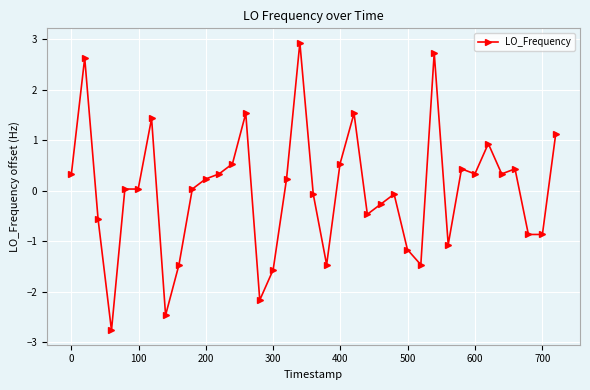

What is the value of the 28th point from the left?

2.7